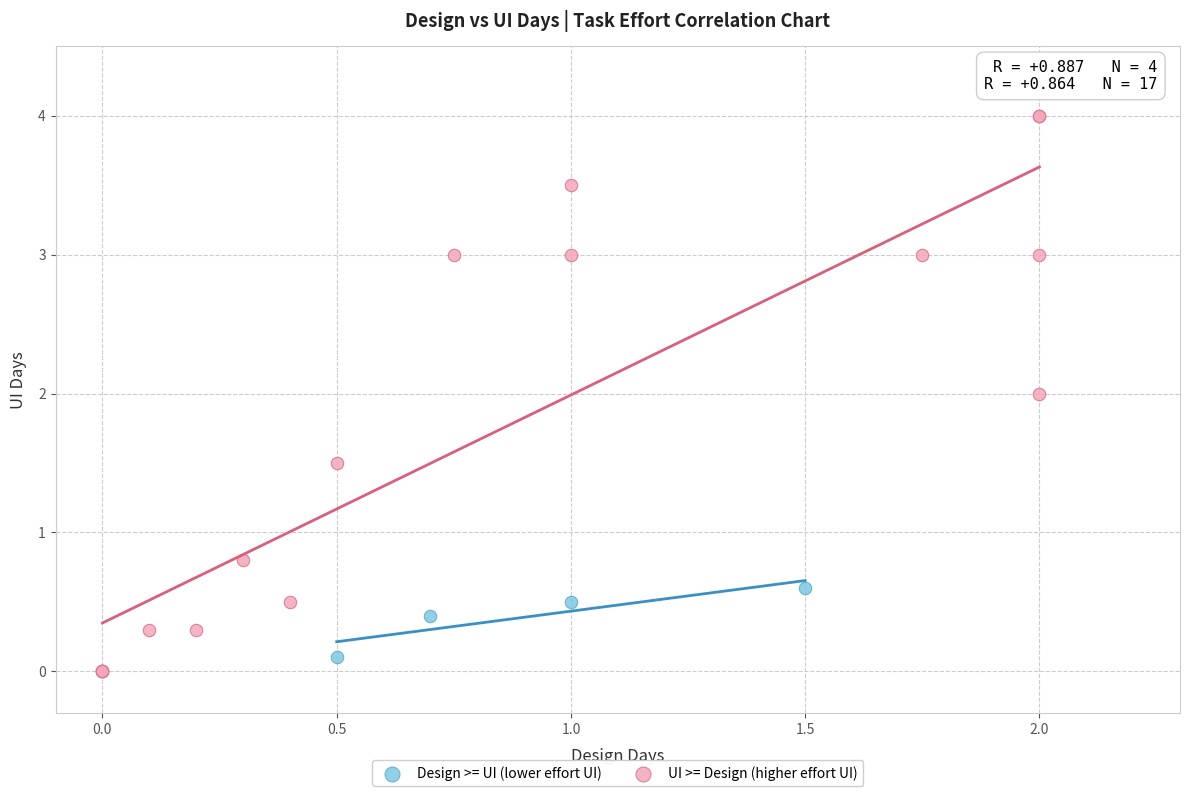

What are all the series names shown in the legend?

Design >= UI (lower effort UI), UI >= Design (higher effort UI)